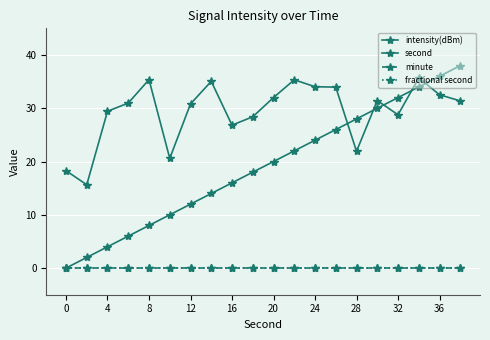

In intensity(dBm), how many points are higher than both neighbors (excluding endpoints)?

5